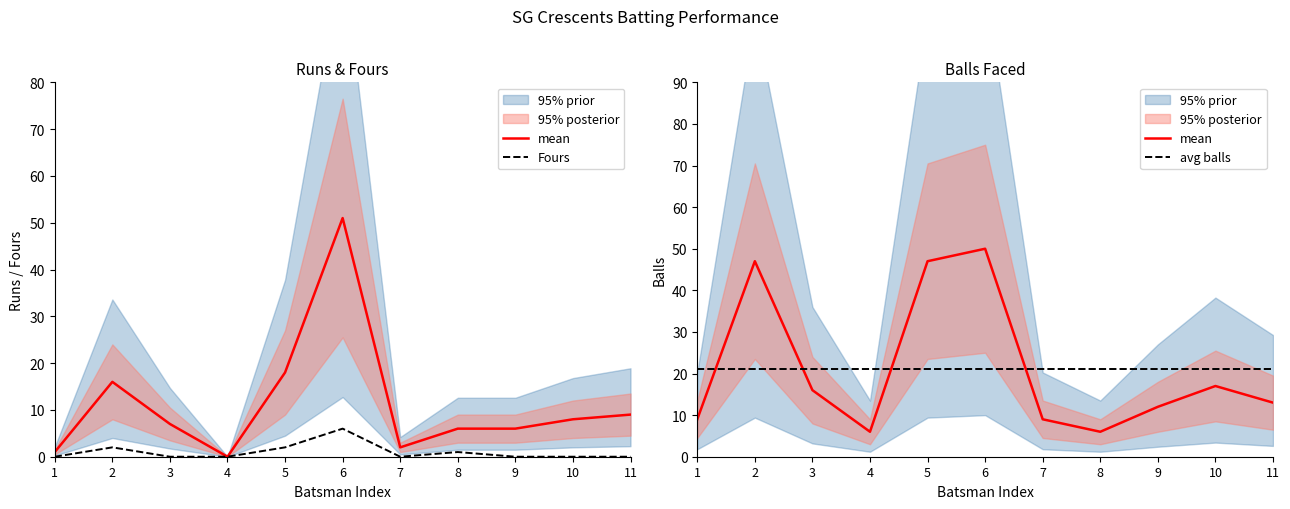

How many intersections are there between mean and avg balls?

4